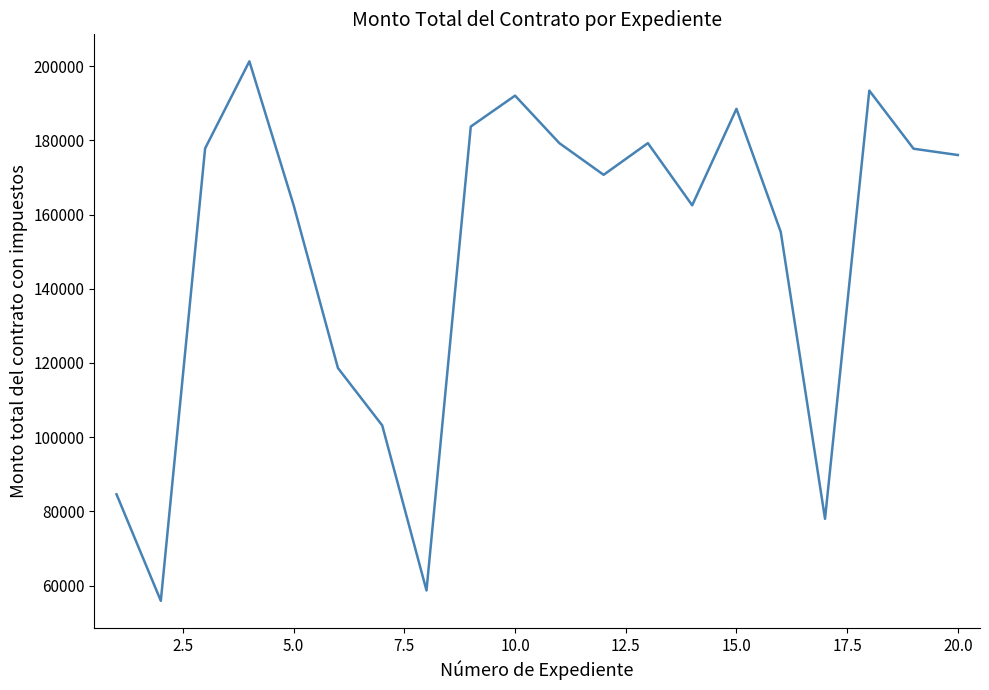

What is the difference between the maximum and minimum values?

145420.4